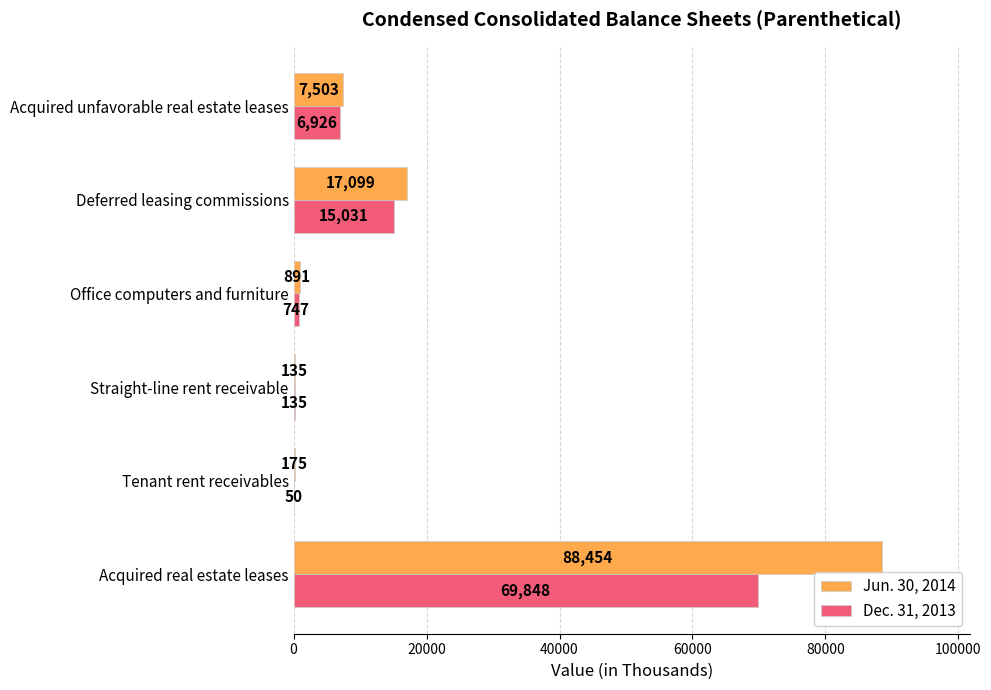

Is the value of Jun. 30, 2014 at Tenant rent receivables greater than the value of Dec. 31, 2013 at Straight-line rent receivable?

Yes